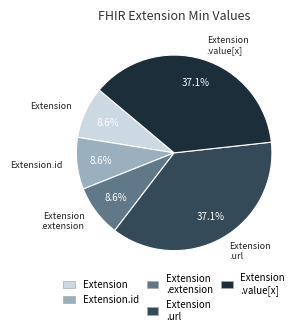

Is there a majority slice in this chart?

No